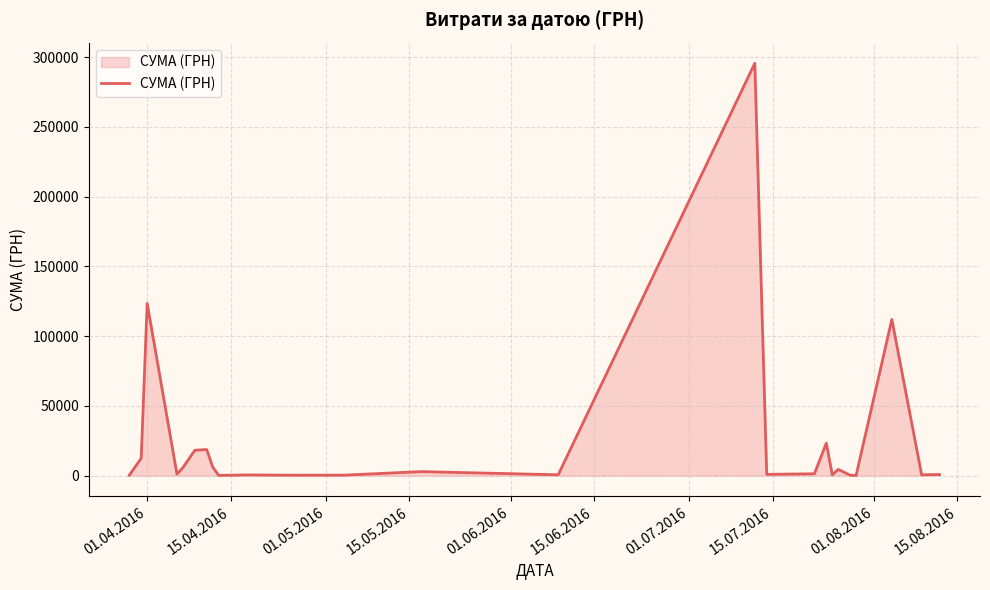

What is the difference between the maximum and minimum values?

295540.8